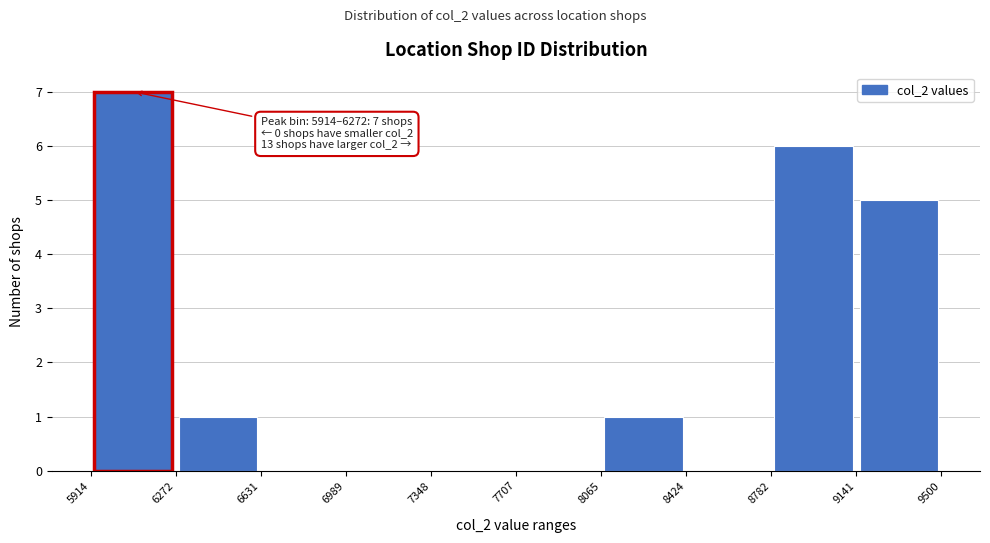

Over which range of the x-axis is the bar tallest?

5914 to 6272